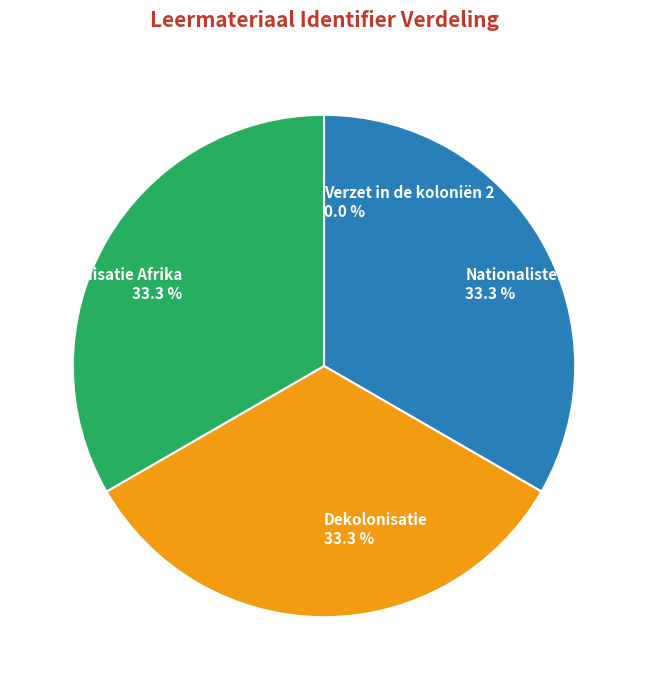

What is the ratio of the value at Dekolonisatie to the value at Dekolonisatie Afrika?

1.0